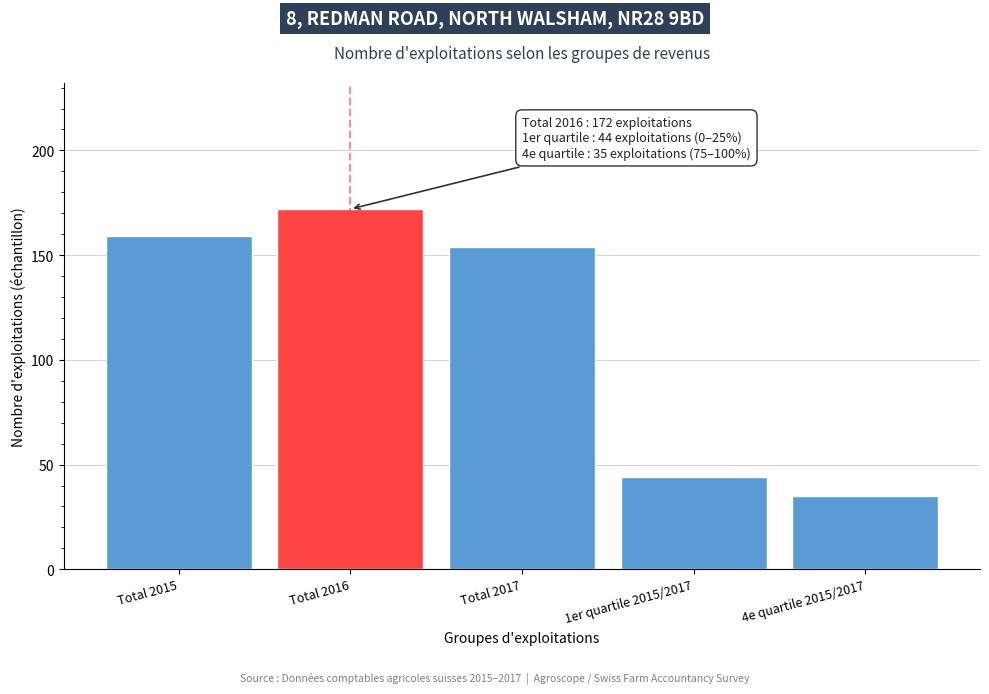

Reading right to left, transcribe all the data shown in this chart.

4e quartile 2015/2017=35	1er quartile 2015/2017=44	Total 2017=154	Total 2016=172	Total 2015=159